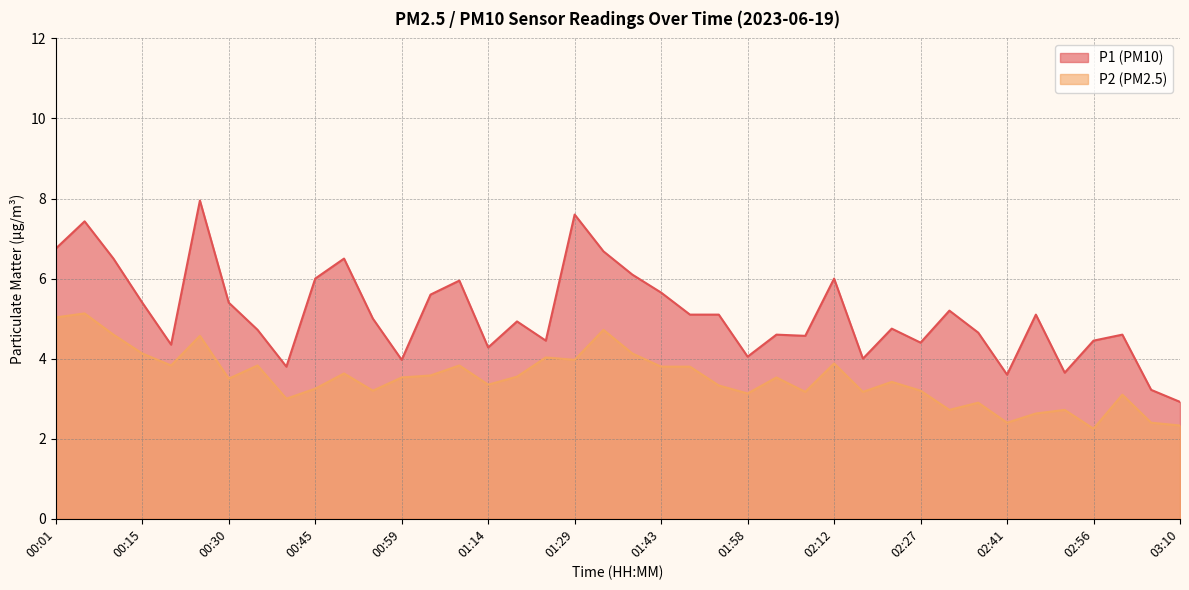

What is the difference between the highest and lowest values at 00:10?

1.9